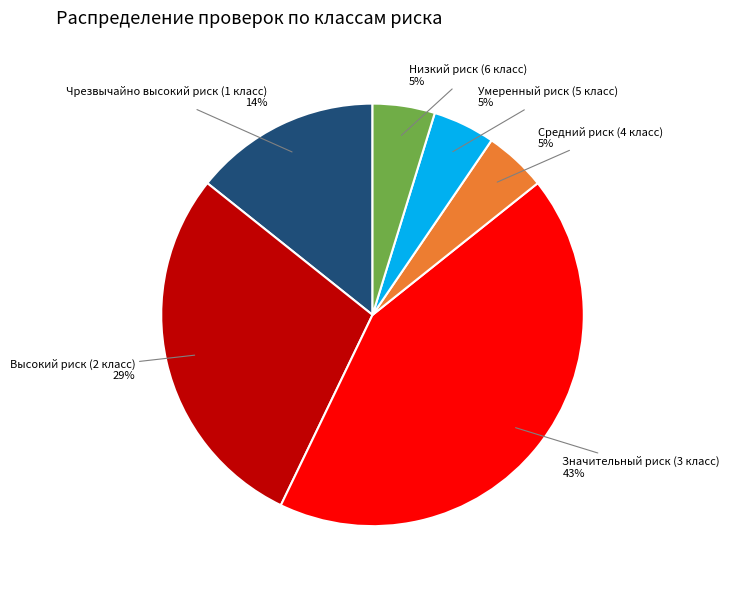

To the nearest percent, what is the difference between the largest and smallest slice percentages?

38%